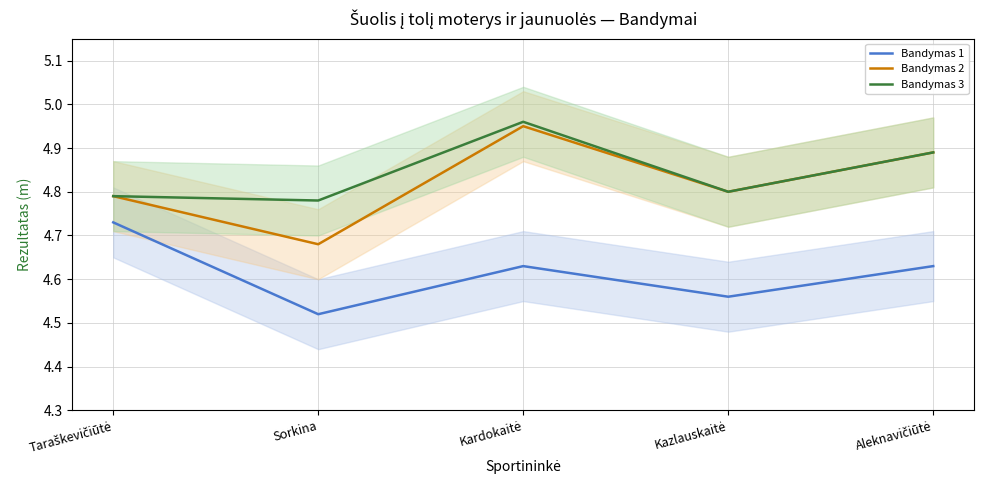

Does the chart have visible grid lines?

Yes